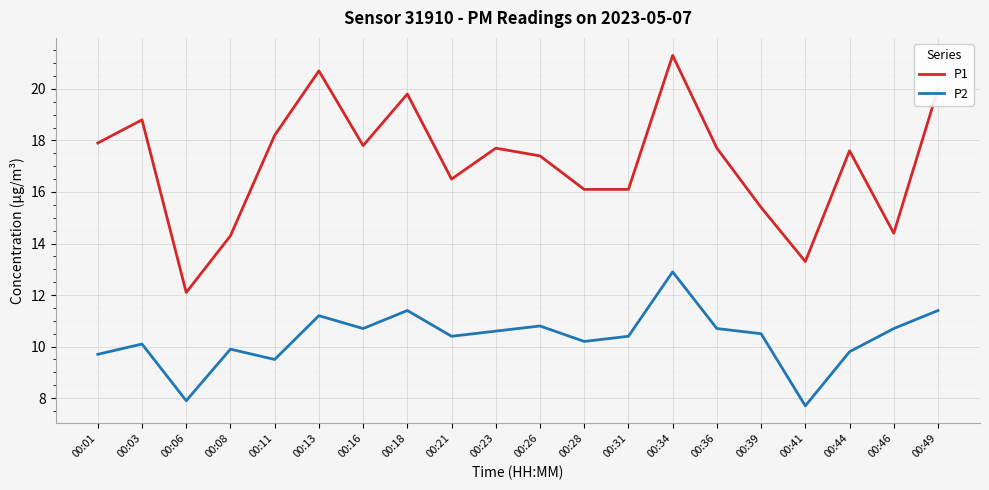

What is the total value across all series at 00:36?

28.4